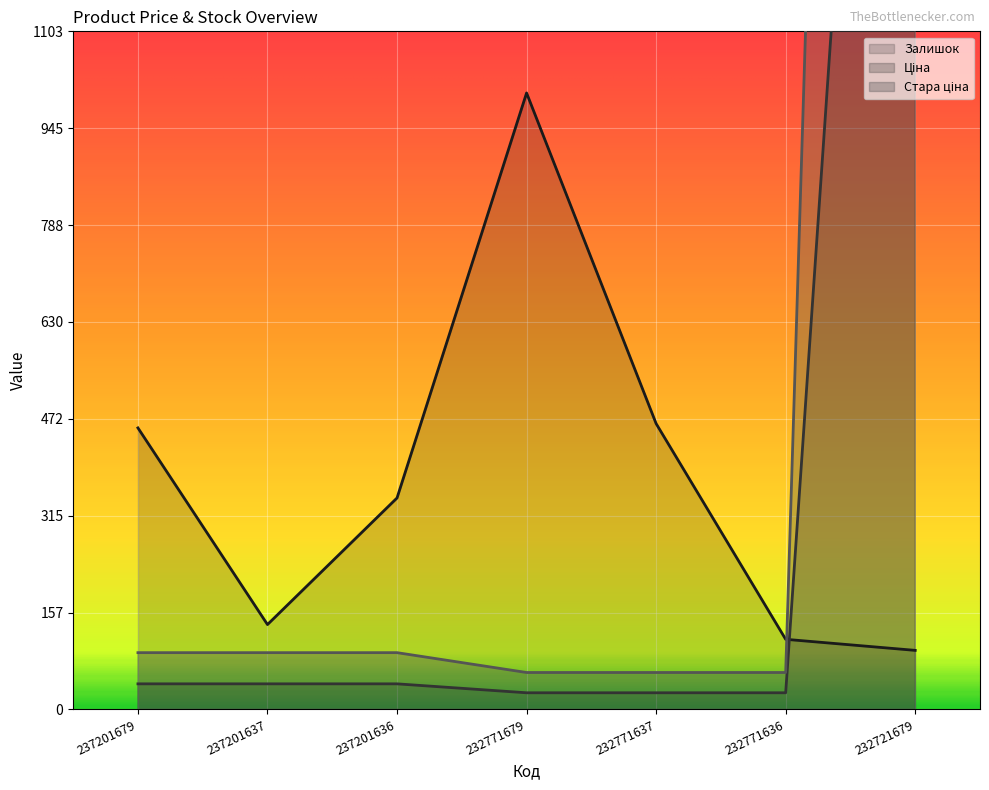

What is the sum of the Ціна values at 232771637 and 237201636?

68.5